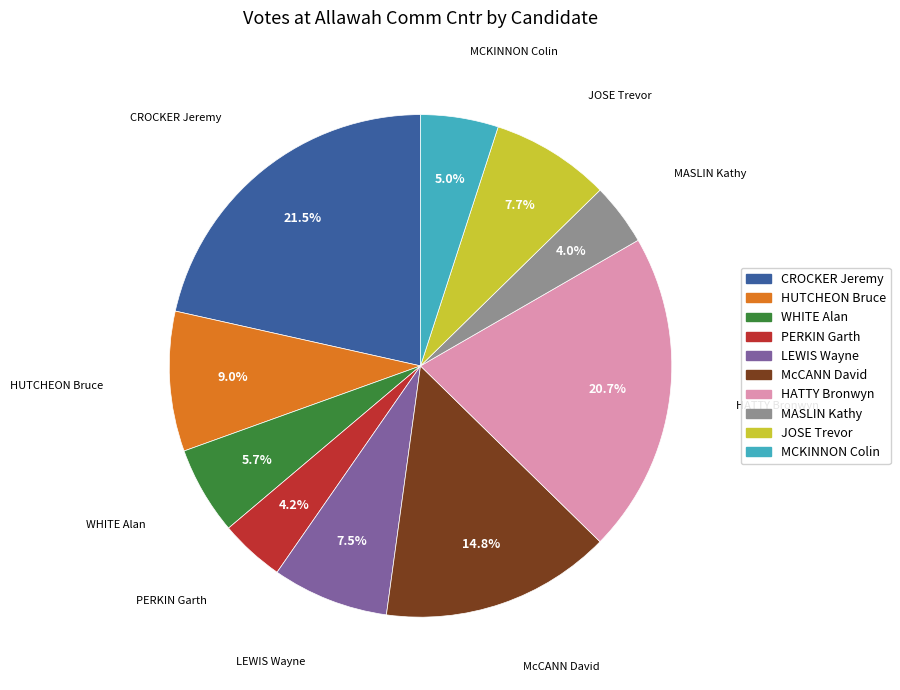

Does JOSE Trevor account for over 50% of the chart?

No